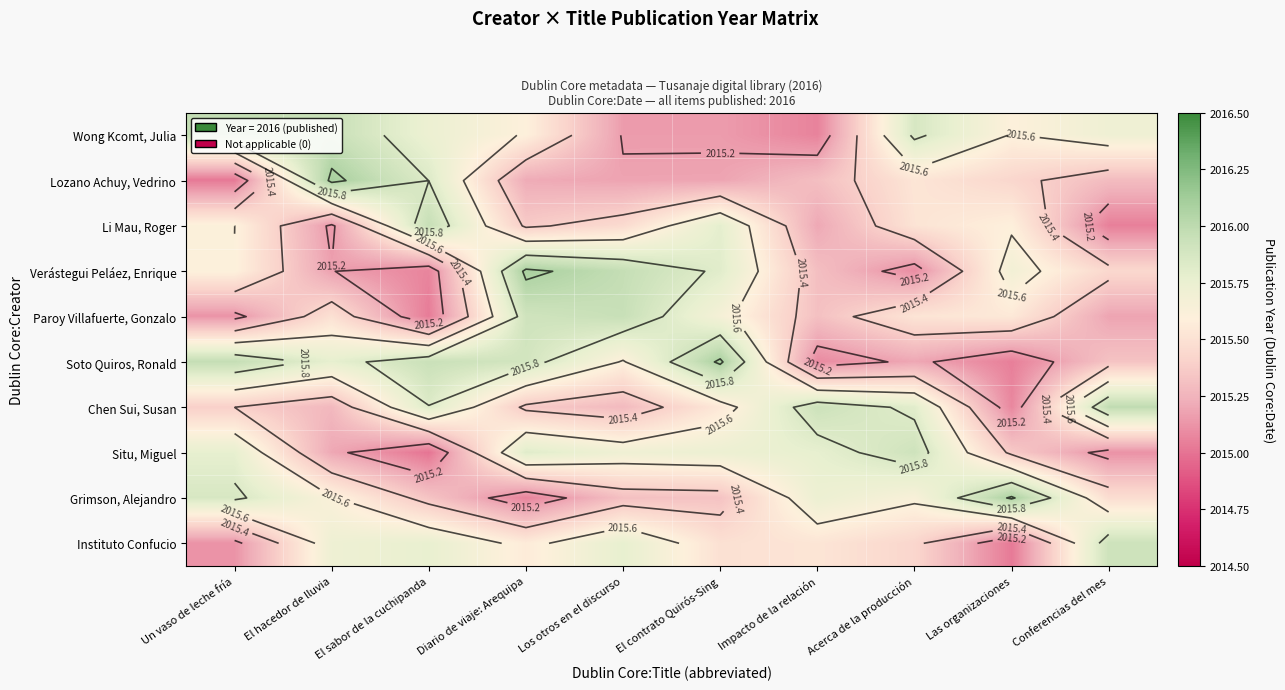

The Soto Quiros, Ronald series shows 2015.9 at Diario de viaje: Arequipa. True or false?

True